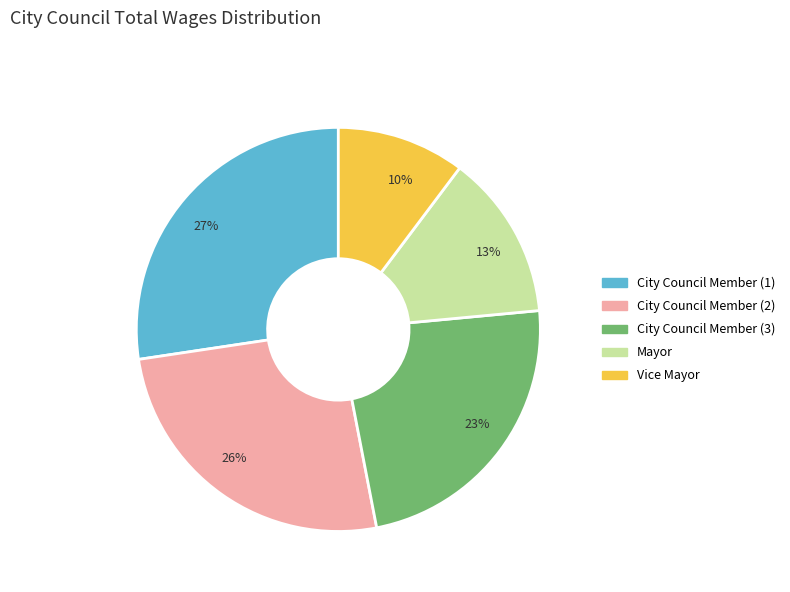

Which has a higher value, Vice Mayor or City Council Member (3)?

City Council Member (3)